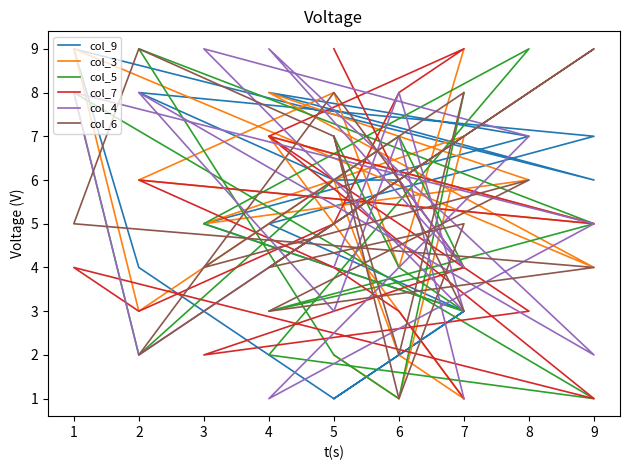

How many data points does each series have?

18